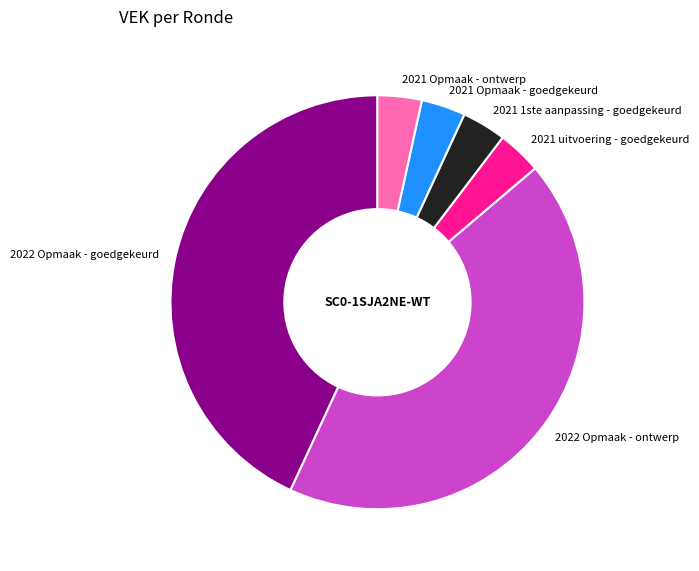

Is it true that 2021 Opmaak - goedgekeurd is 3% of the pie?

True